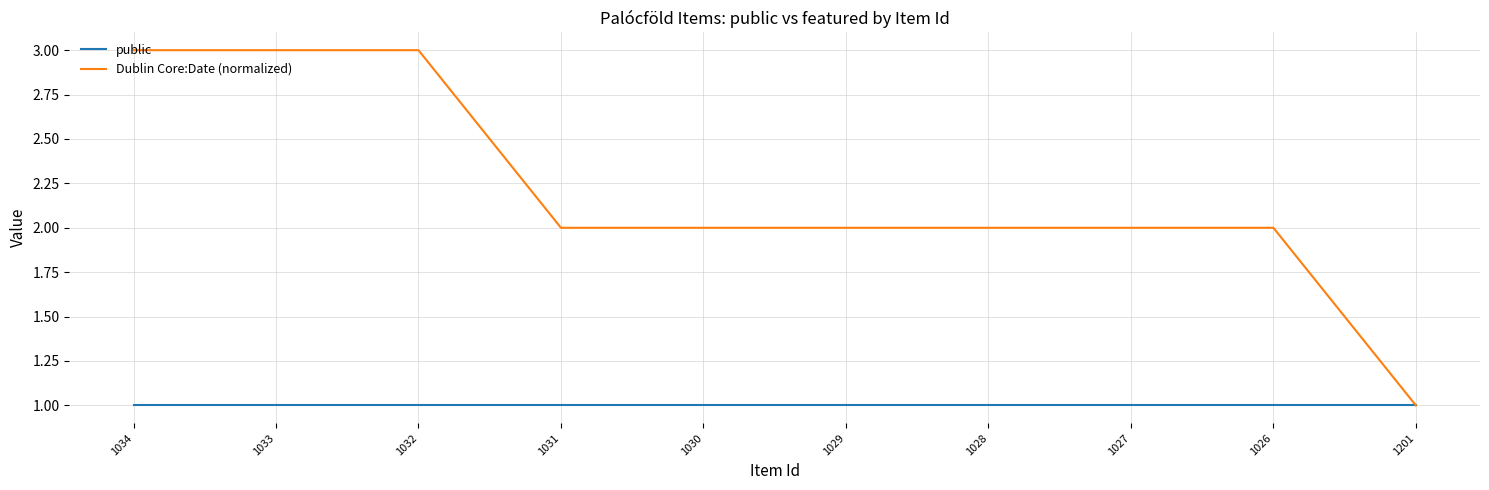

The public series shows 0 at 1030. True or false?

False